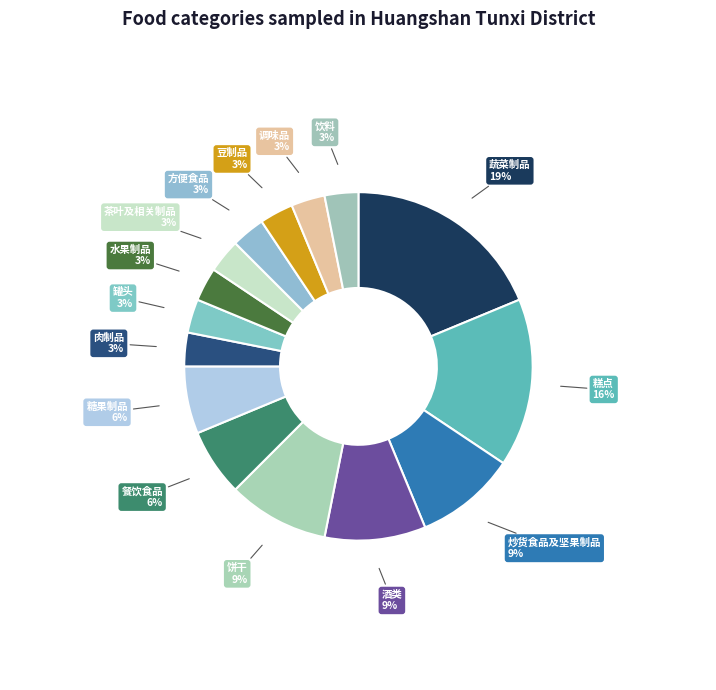

To the nearest percent, what is the average slice percentage?

7%